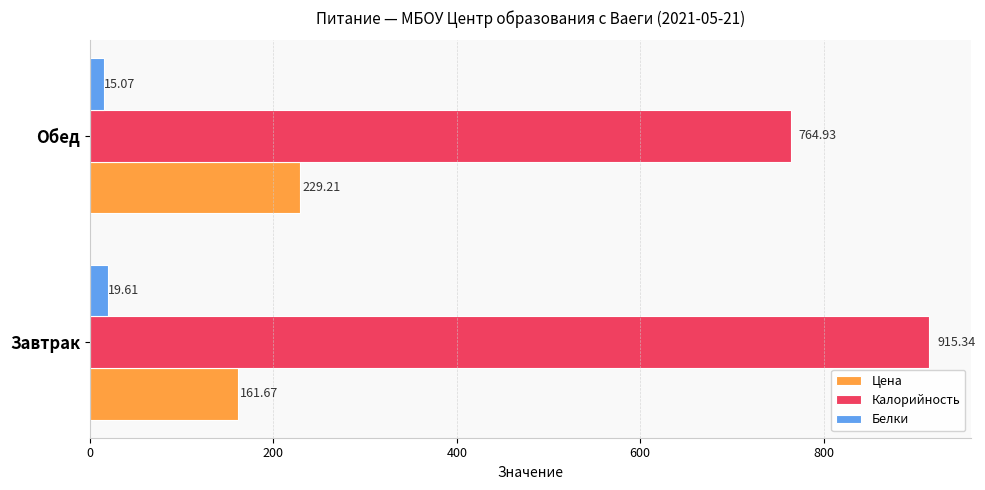

Which series has the largest total across all categories?

Калорийность